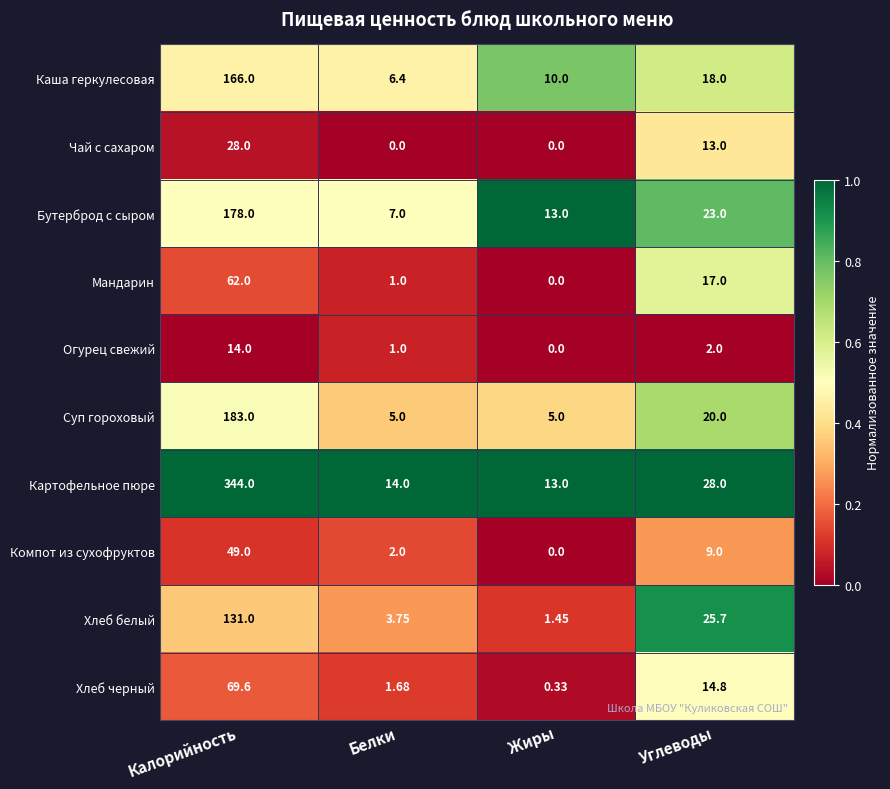

At which label does Мандарин first exceed 17?

Калорийность